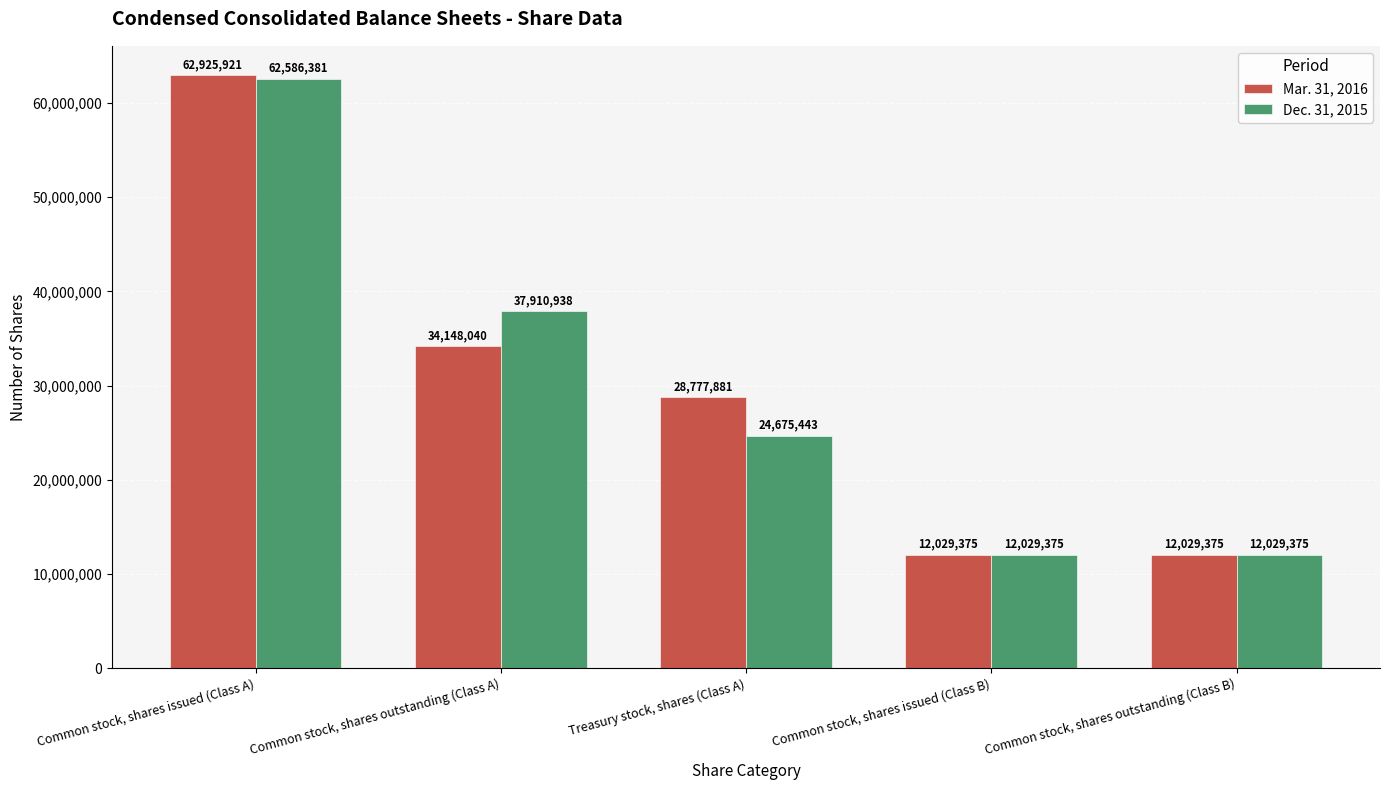

At which category is the sum across all series the highest?

Common stock, shares issued (Class A)